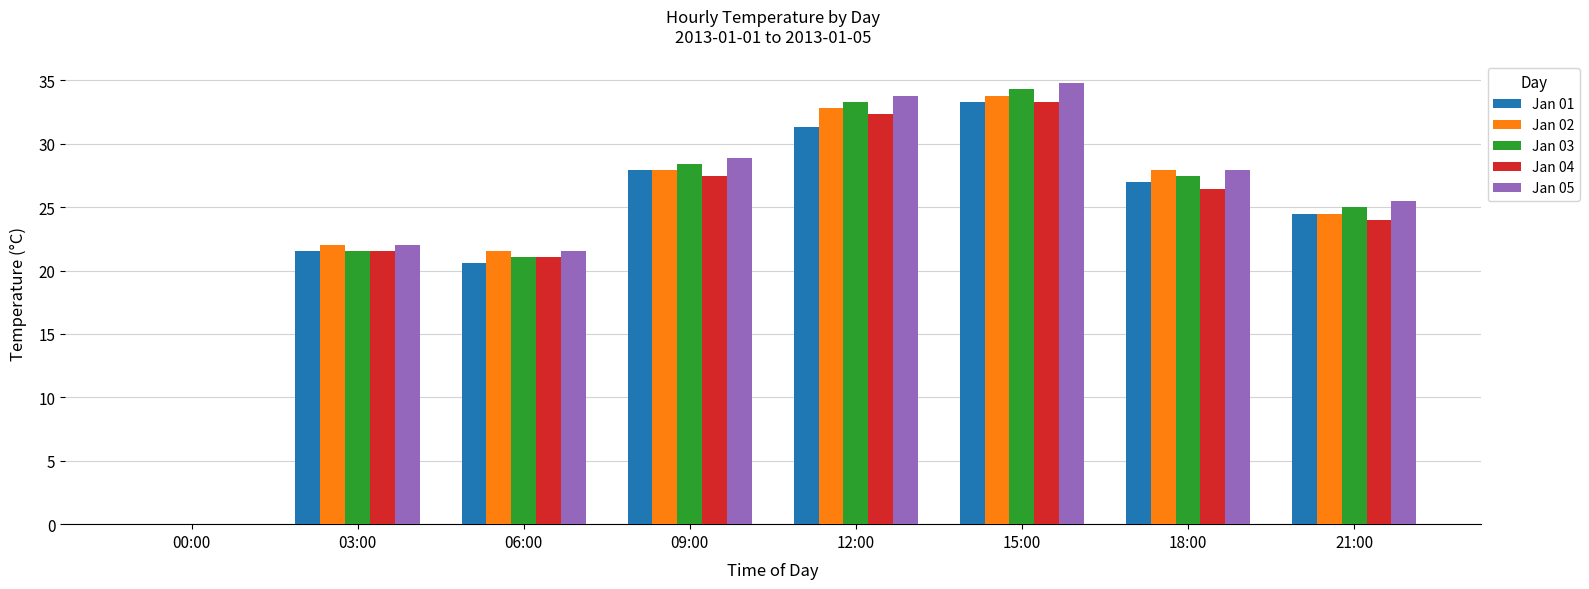

At which category is the sum across all series the highest?

15:00